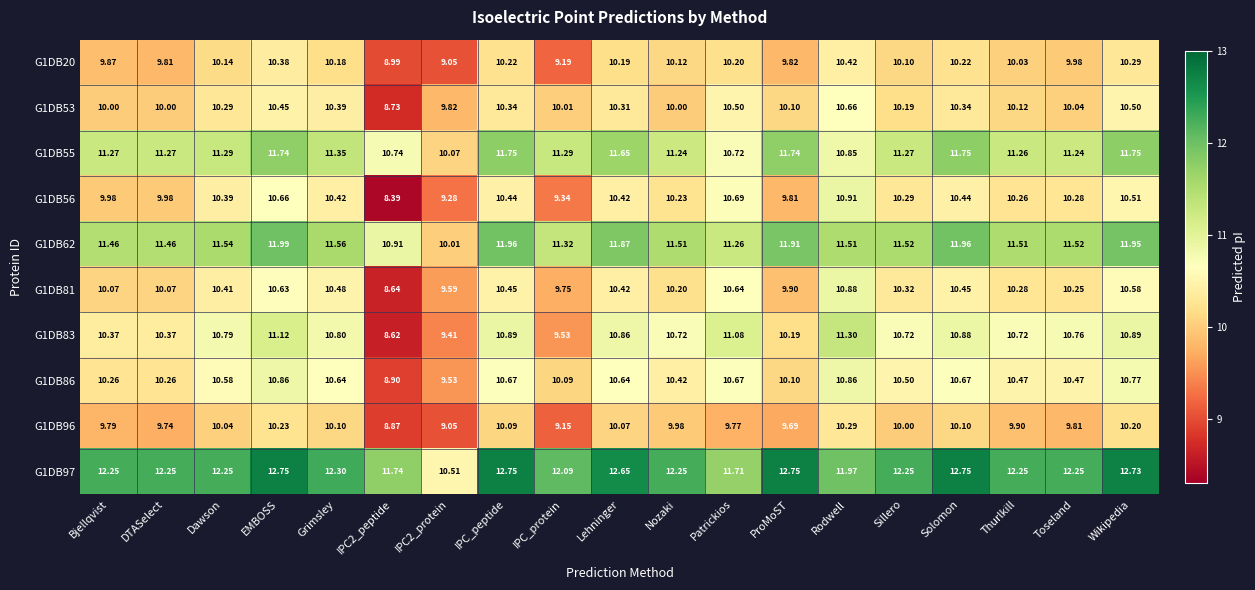

Which label corresponds to the smallest value in the chart?

IPC2_peptide